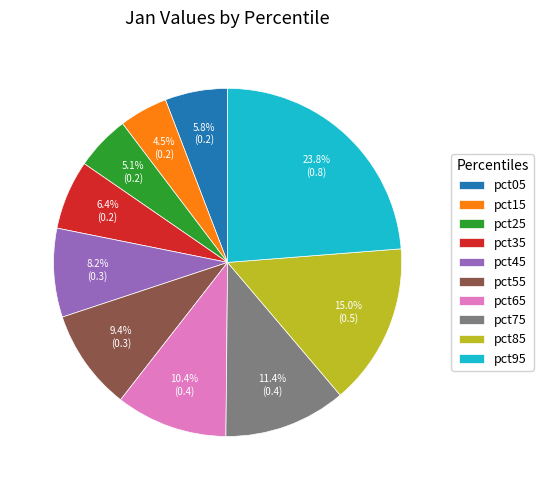

True or false: pct05 accounts for 6% of the total.

True